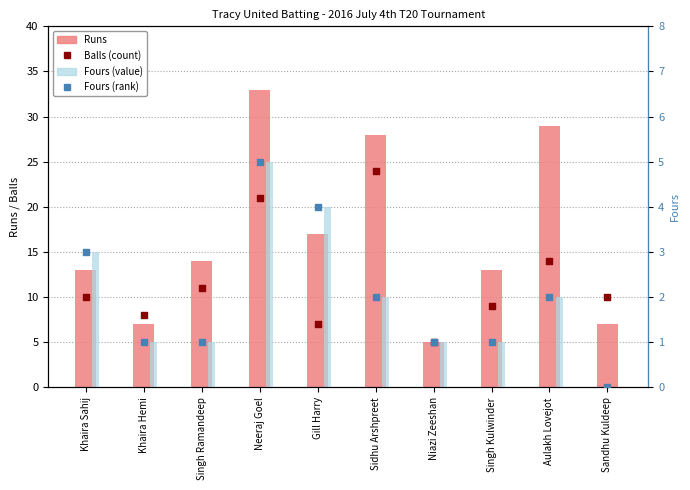

Which series contains the highest Y value?

Runs